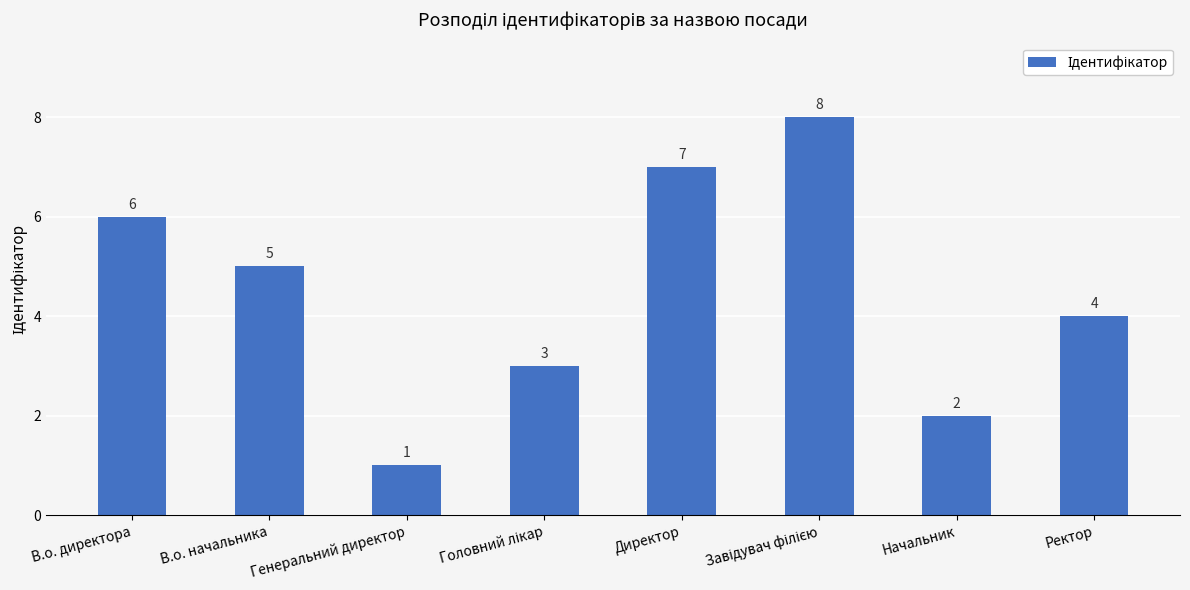

Which has a higher value, Директор or В.о. начальника?

Директор